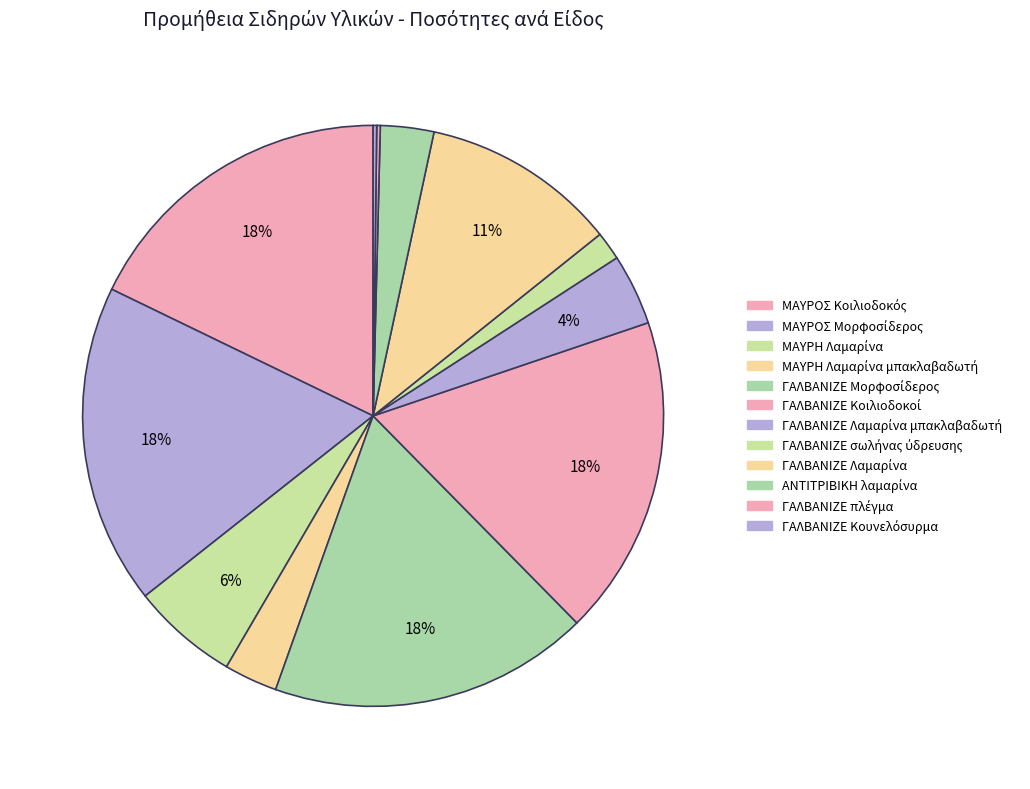

To the nearest percent, what is the difference between the ΜΑΥΡH Λαμαρίνα and ΓΑΛΒΑΝΙΖΕ Μορφοσίδερος slice percentages?

12%